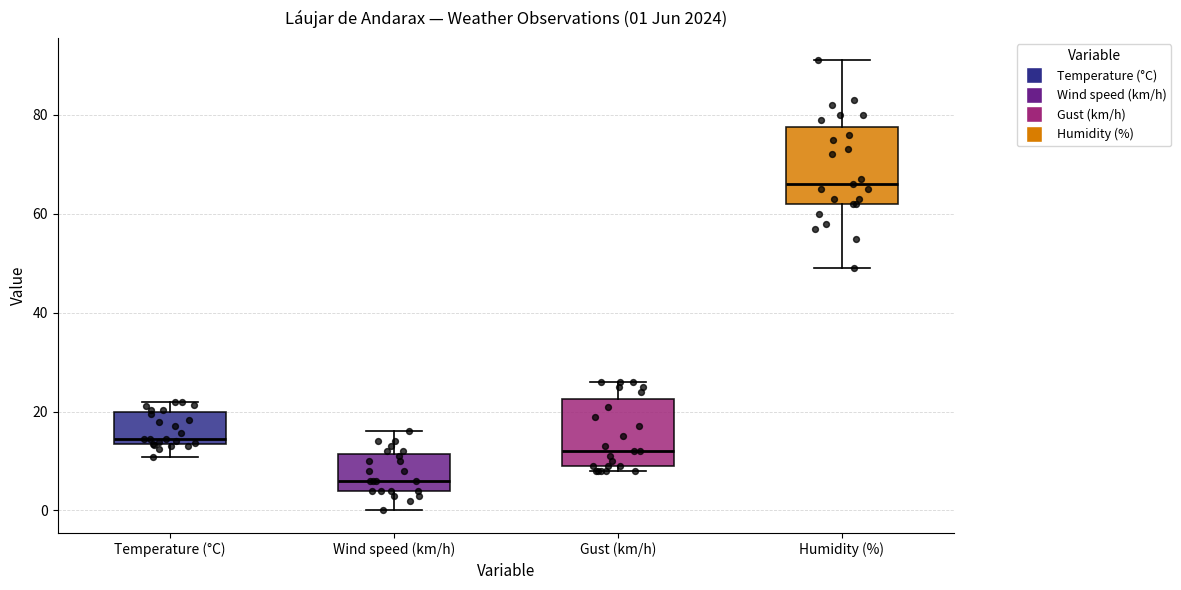

Which box is the tallest, from its lower edge to its upper edge?

Humidity (%)